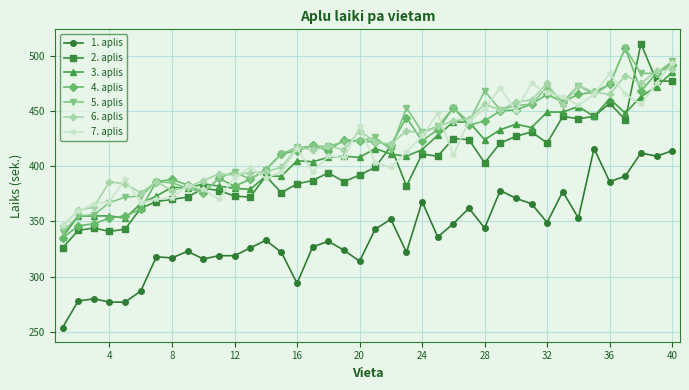

True or false: 1. aplis and 2. aplis cross at least once.

False